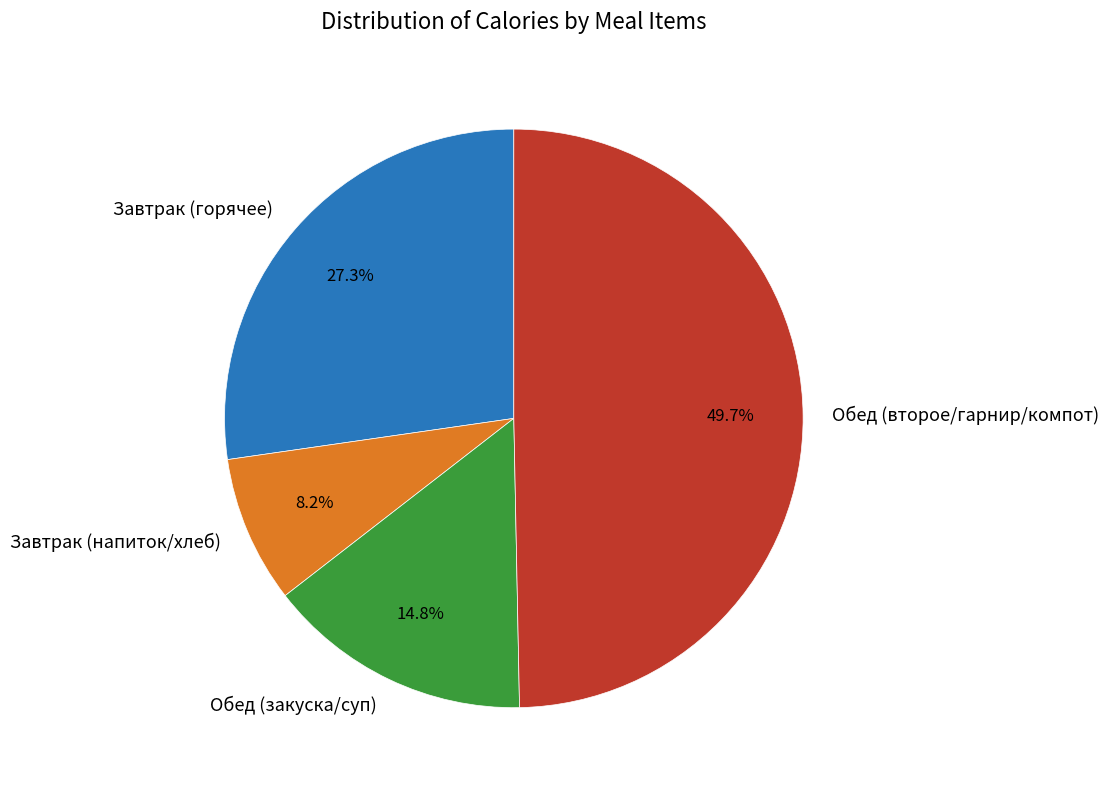

Is there any slice that represents more than half of the pie?

No